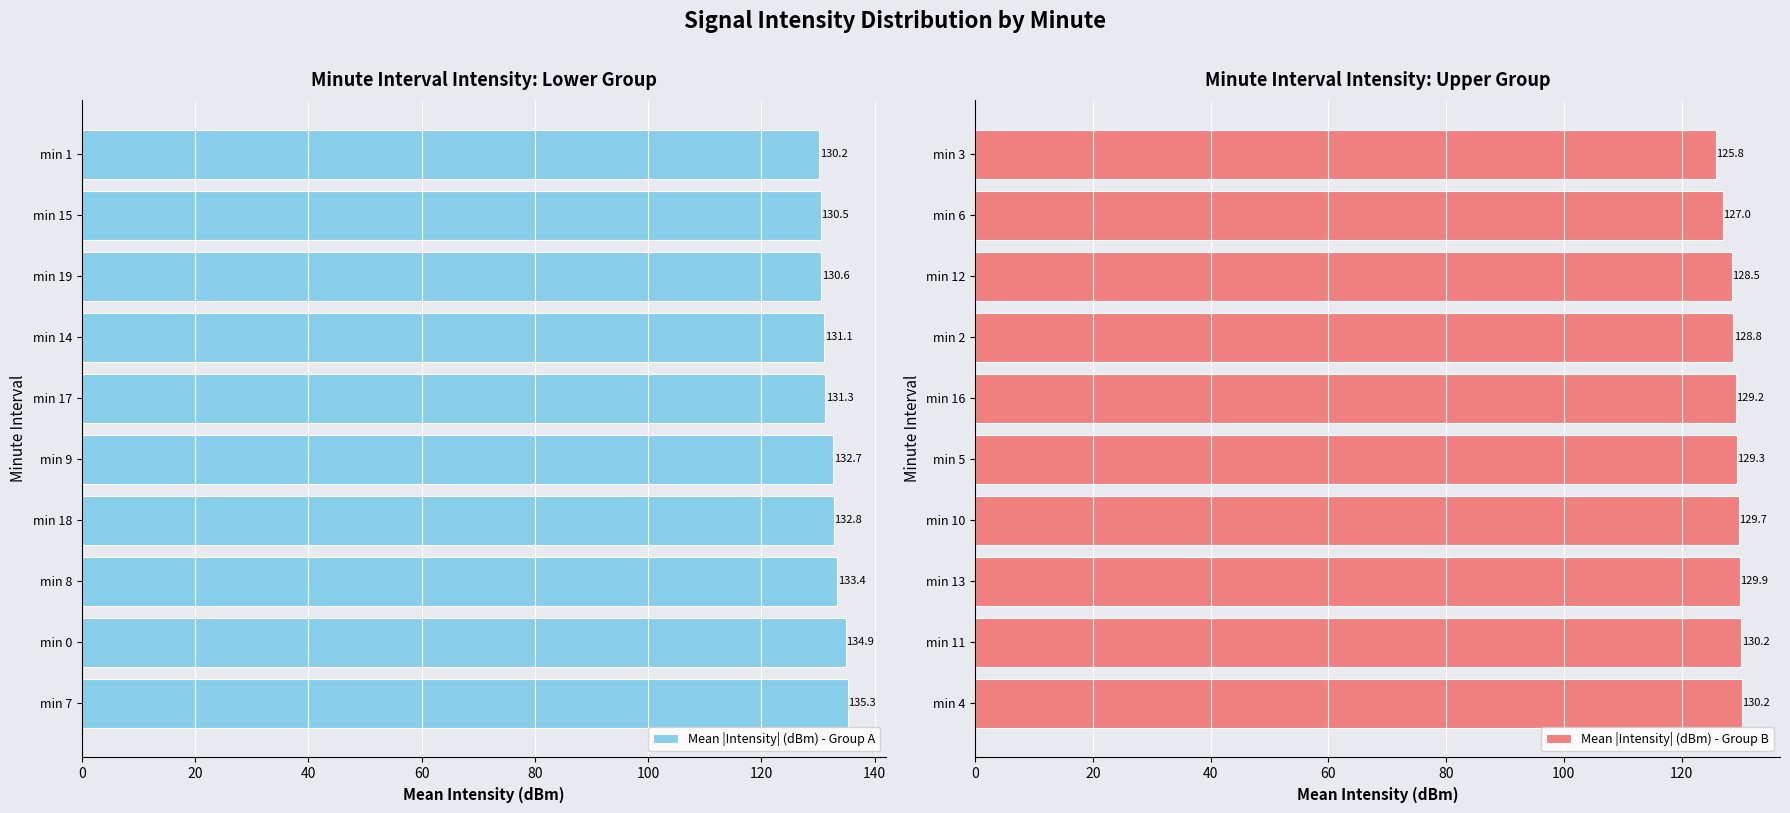

What is the average value of the Mean |Intensity| (dBm) - Group B series?

128.9